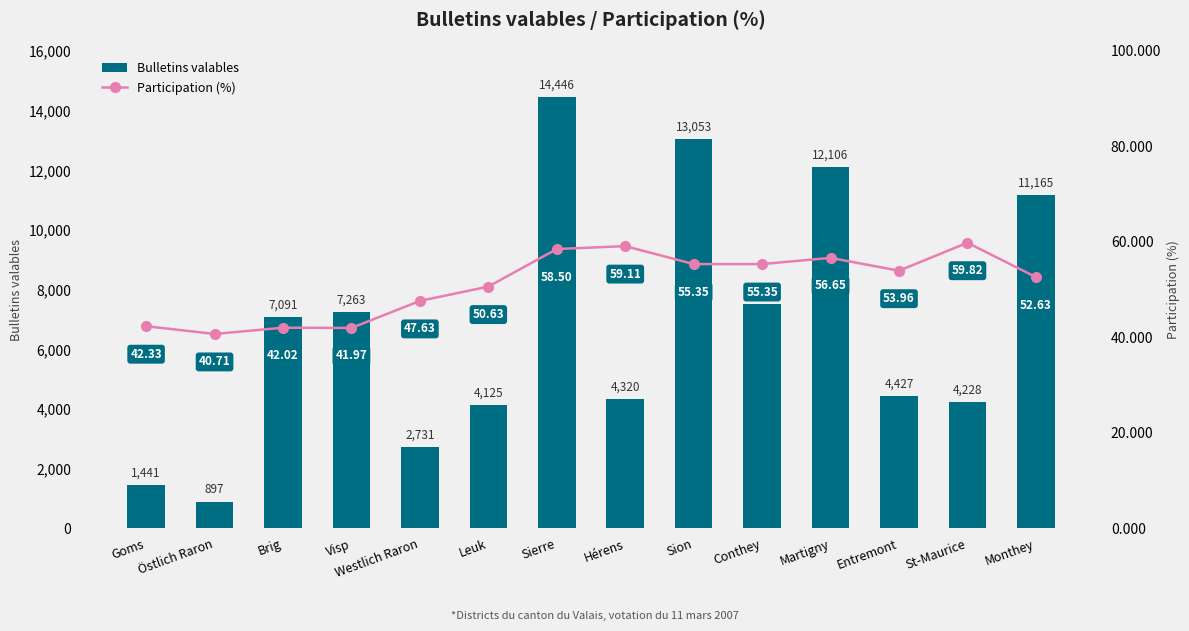

Rank the series by their maximum value, from highest to lowest.

Bulletins valables, Participation (%)